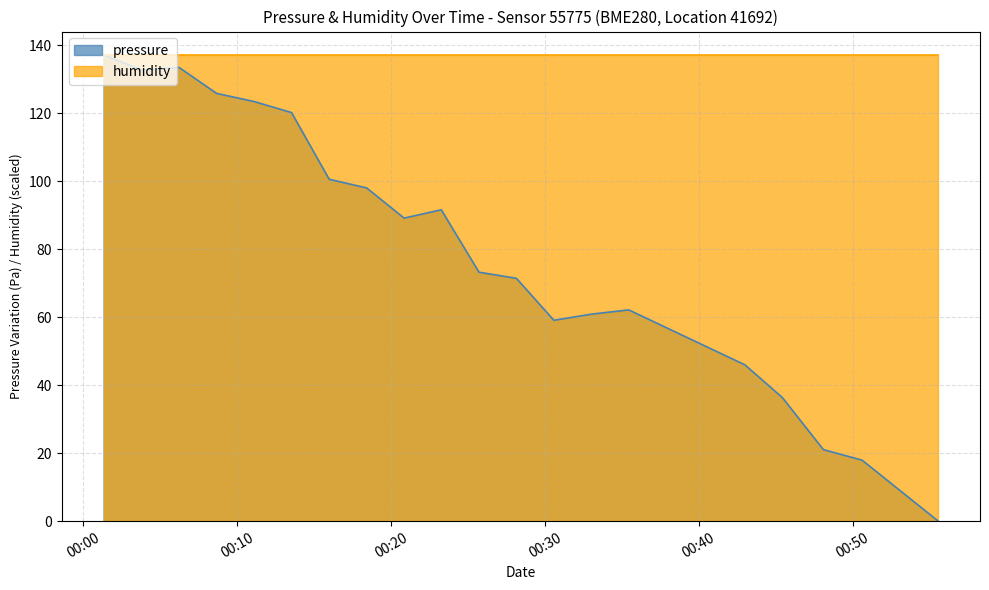

What is the highest value of the pressure series?

137.1